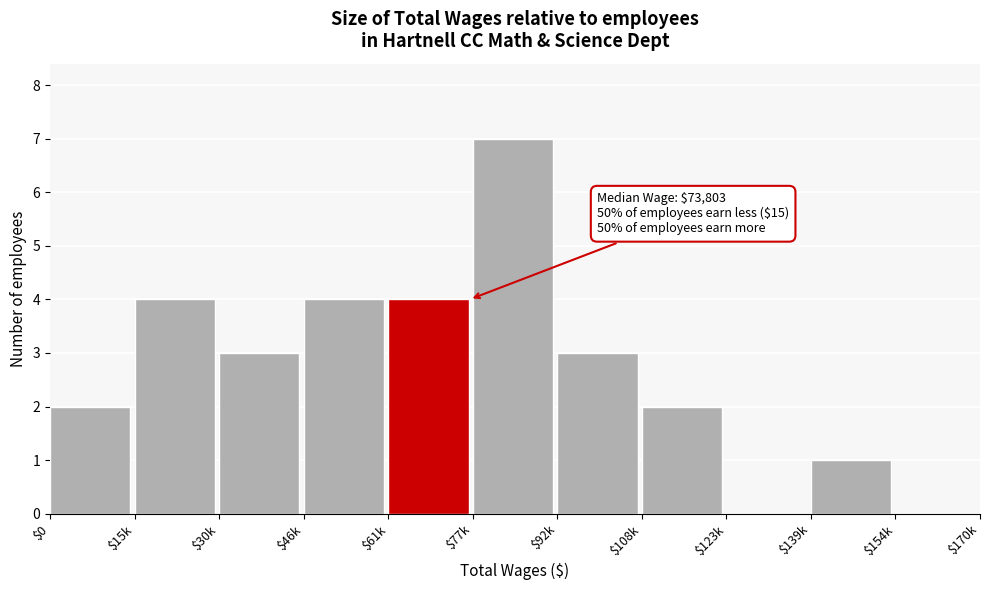

What is the maximum value shown in the chart?

7